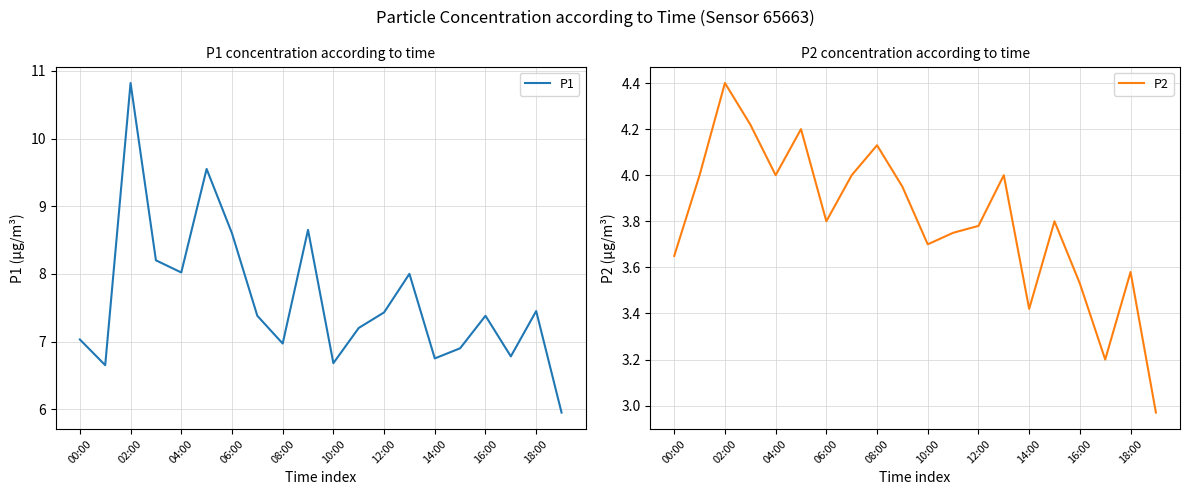

Which series has the largest total across all categories?

P1